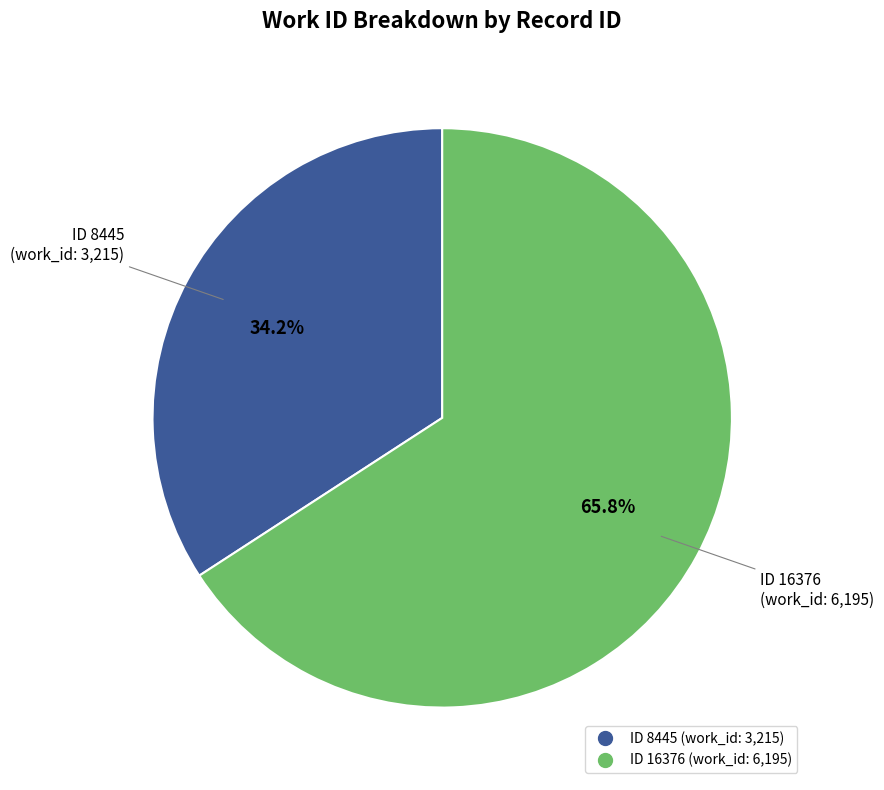

How many slices are in this pie chart?

2